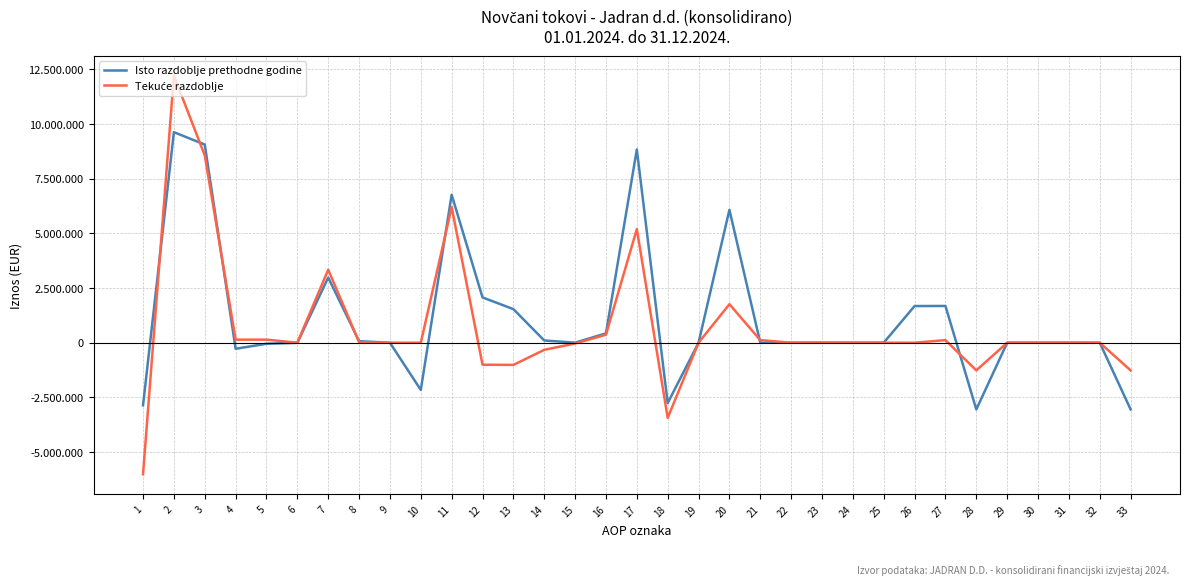

At how many categories does at least one series exceed 1923263?

7